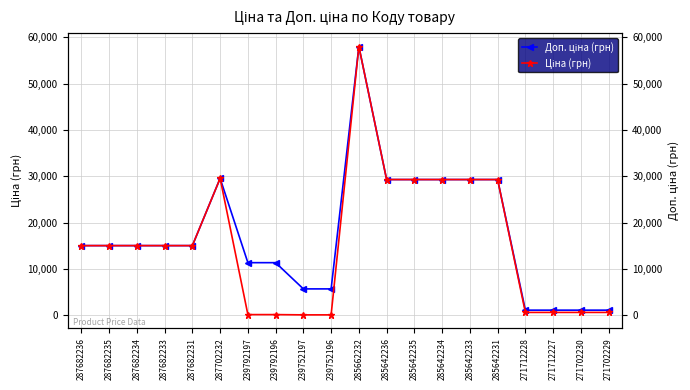

What is the difference between the Ціна (грн) values at 271712228 and 287682235?

14433.2